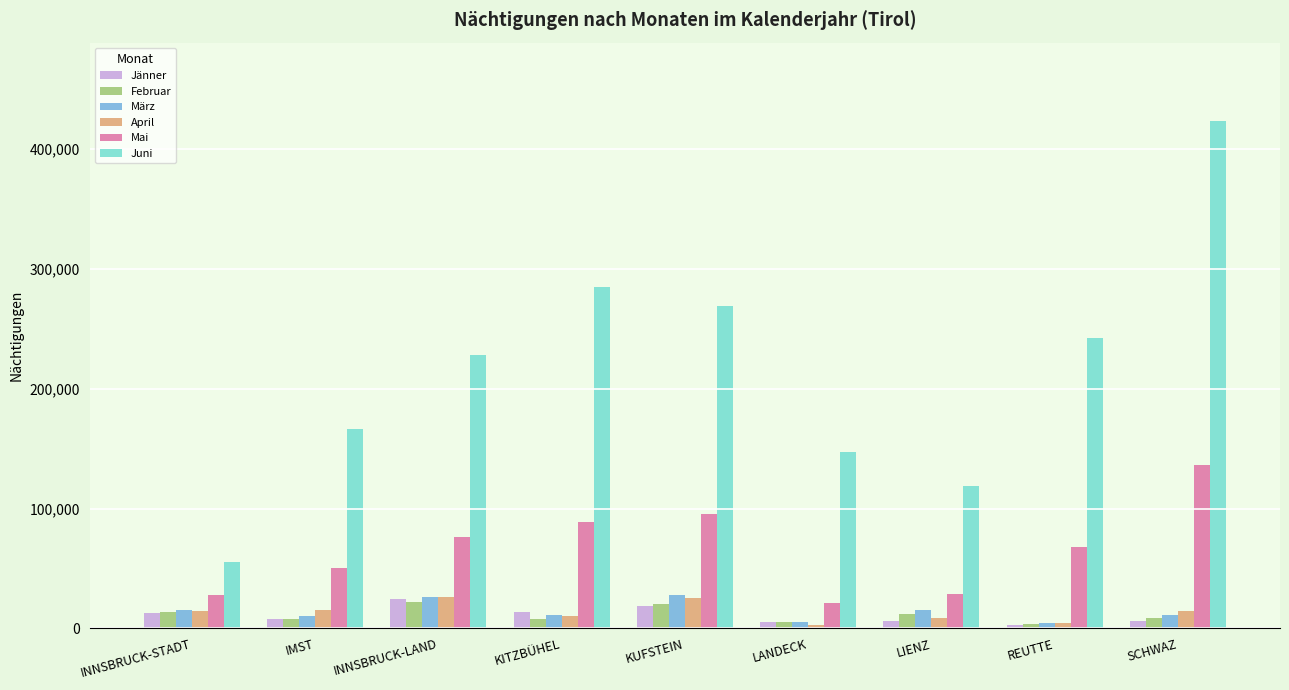

The value of Jänner at INNSBRUCK-LAND is 24199. True or false?

True